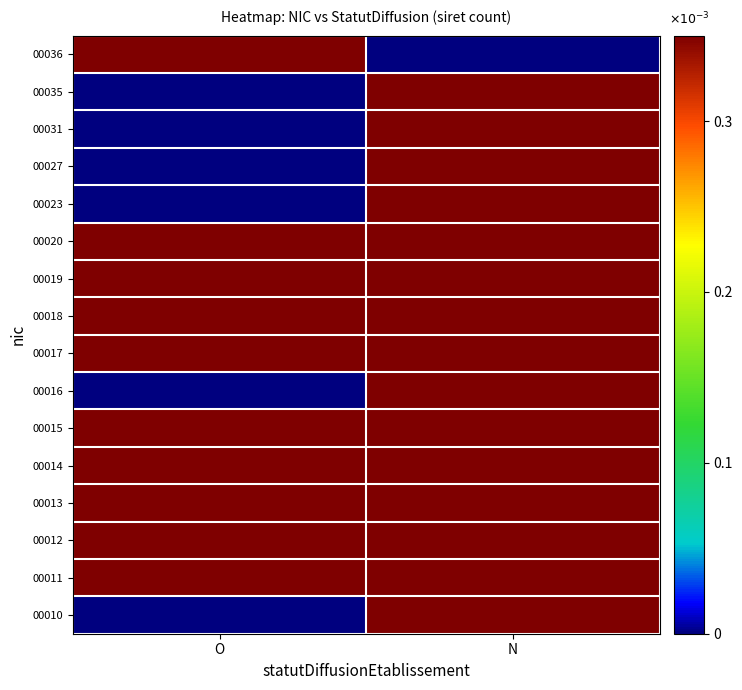

What is the total value across all series at N?

5065.6